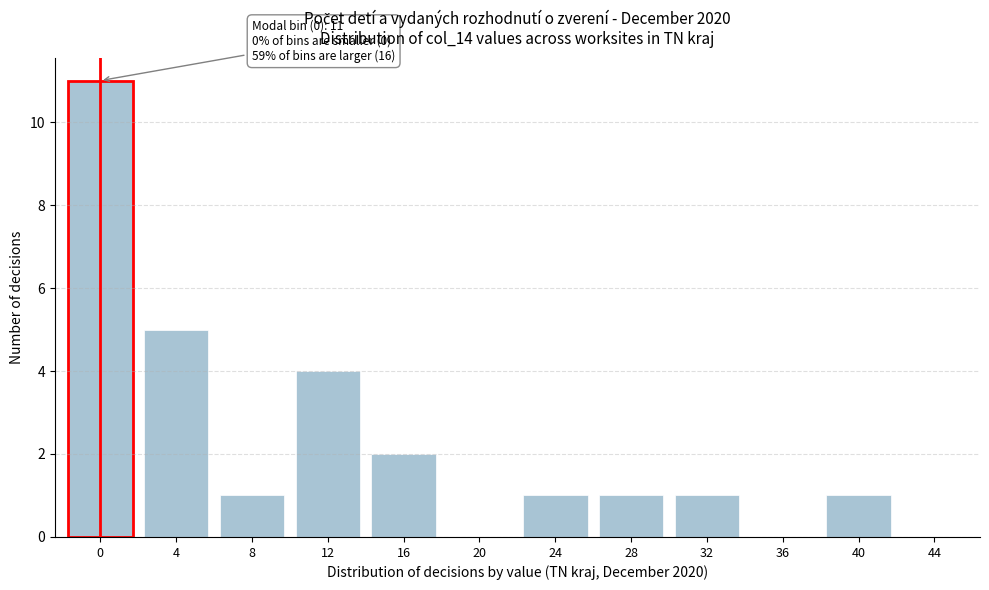

Reading left to right, list all the values displayed in this chart.

0=11	4=5	8=1	12=4	16=2	20=0	24=1	28=1	32=1	36=0	40=1	44=0